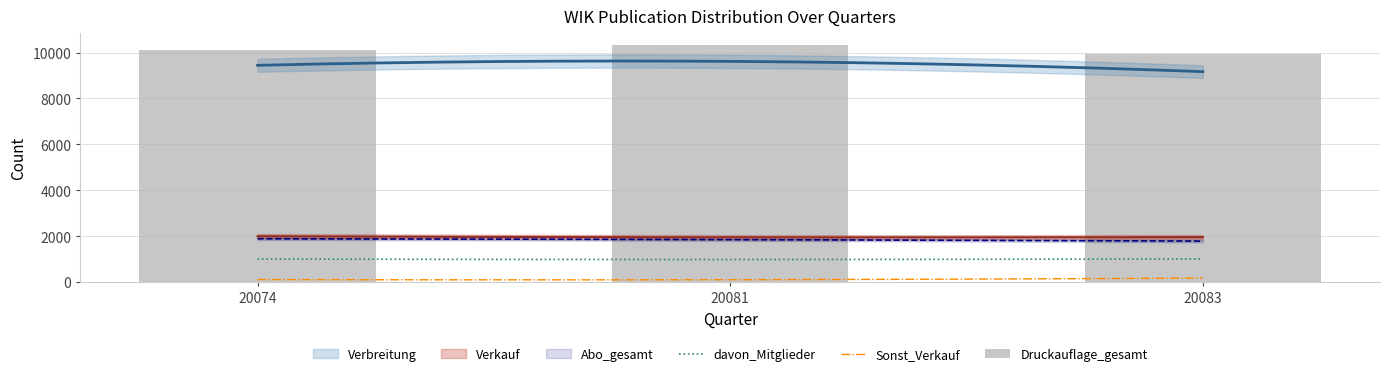

What is the difference between the maximum and second lowest values in the Verkauf series?

41